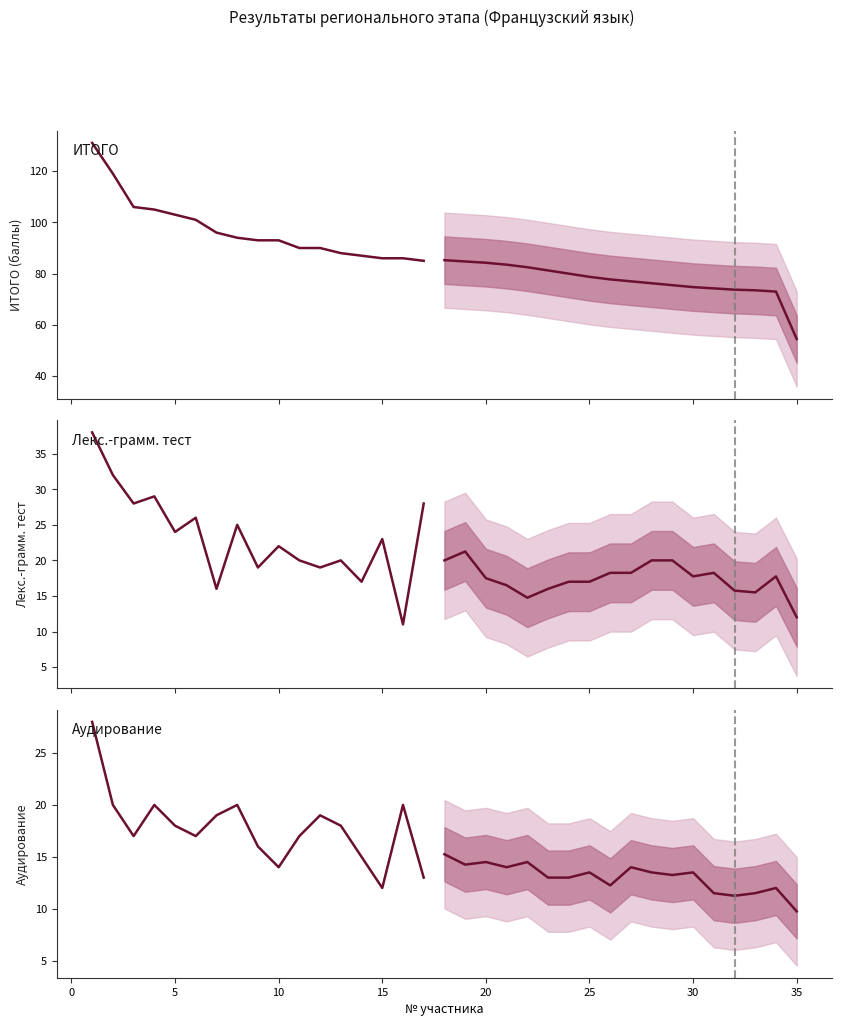

What is the maximum value for Лекс.-грамм. тест?

38